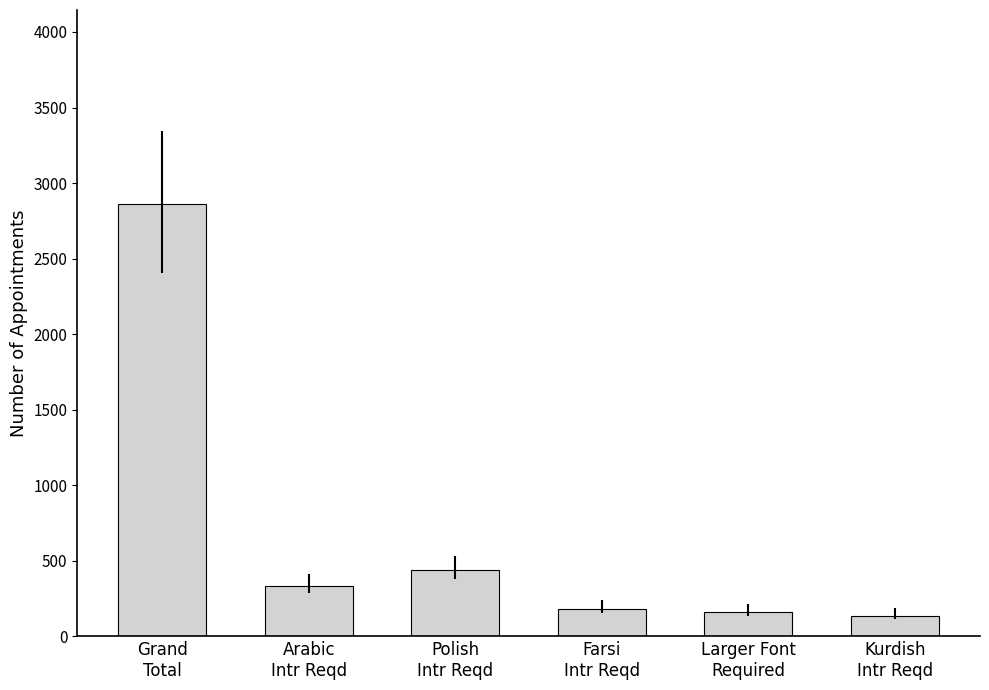

What is the minimum value shown in the chart?

136